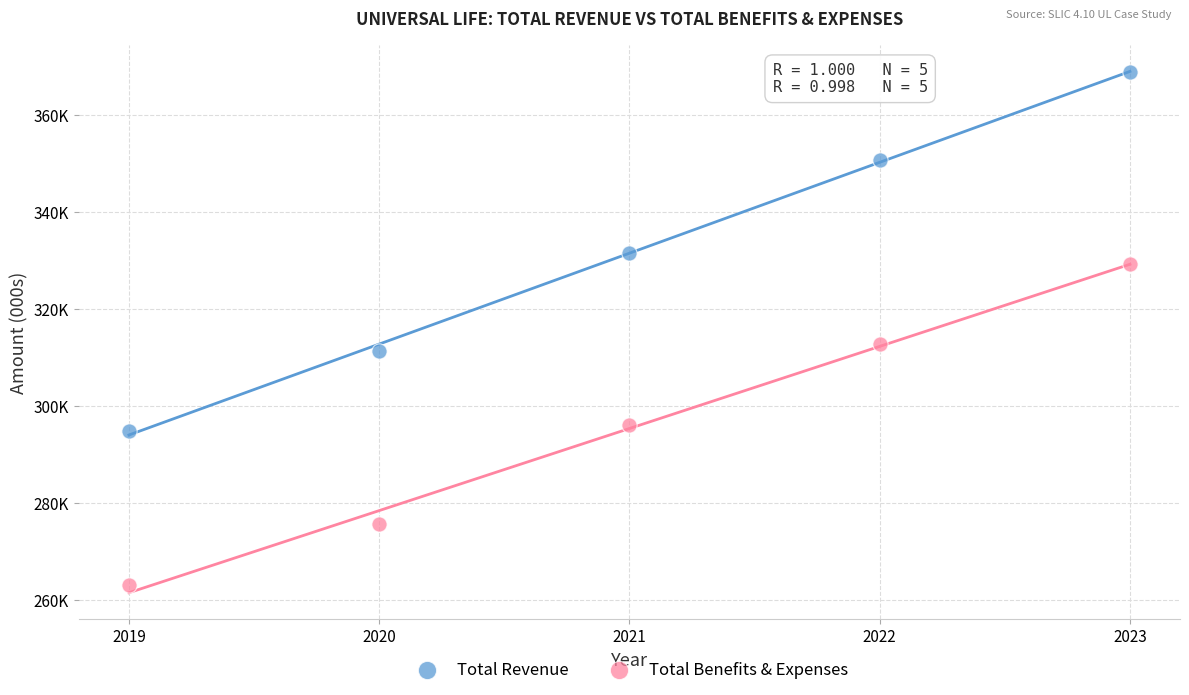

What are all the series names shown in the legend?

Total Revenue, Total Benefits & Expenses